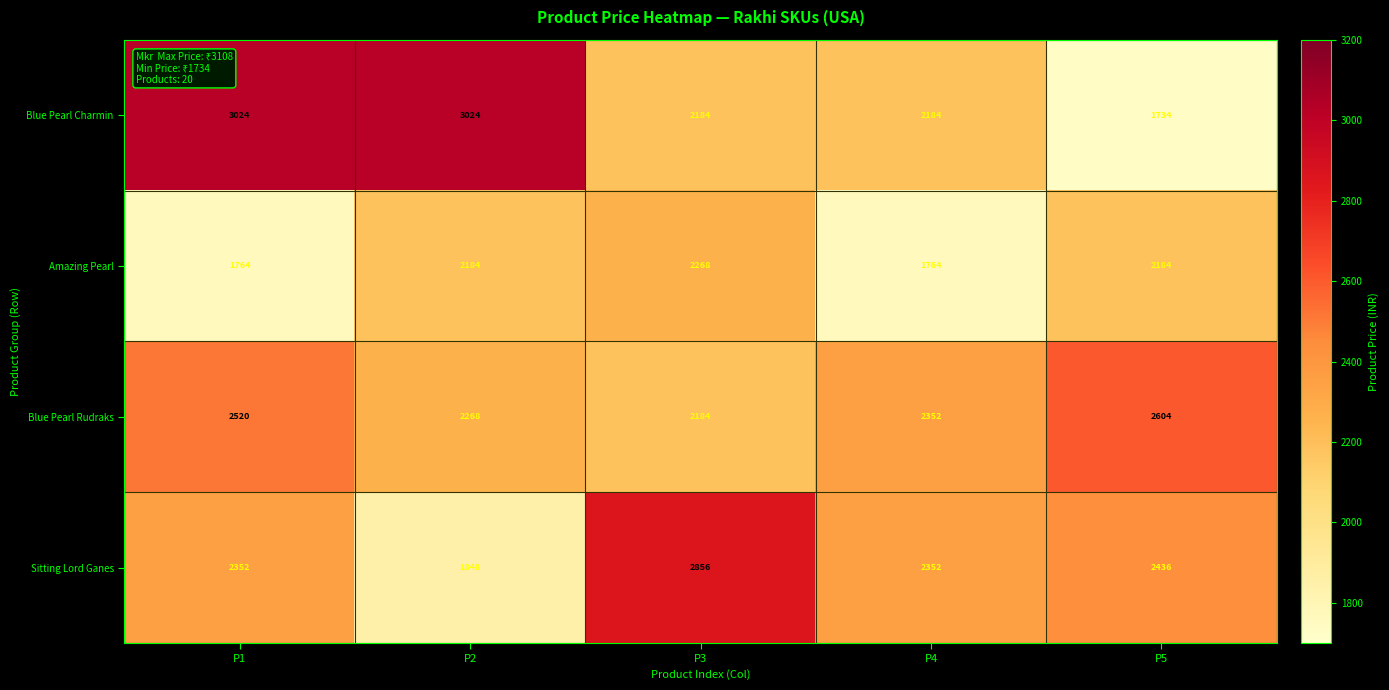

The value of Blue Pearl Rudraks at P2 is 3499. True or false?

False